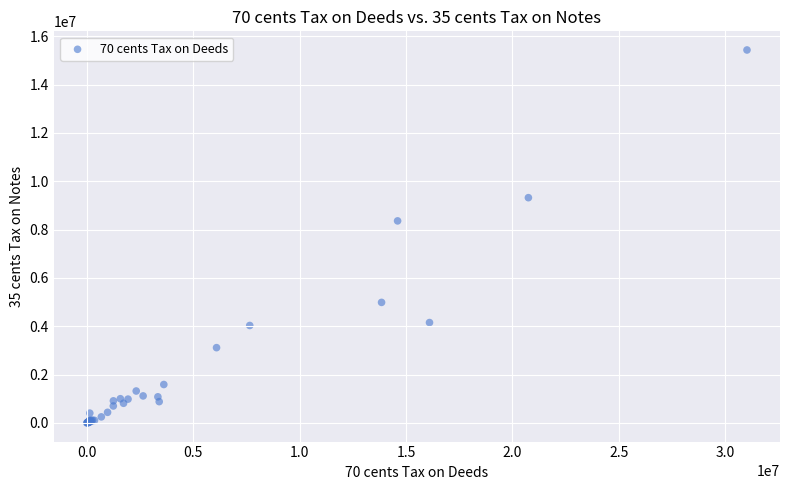

What Y value in the scatter plot is closest to 7714176?

8358109.2